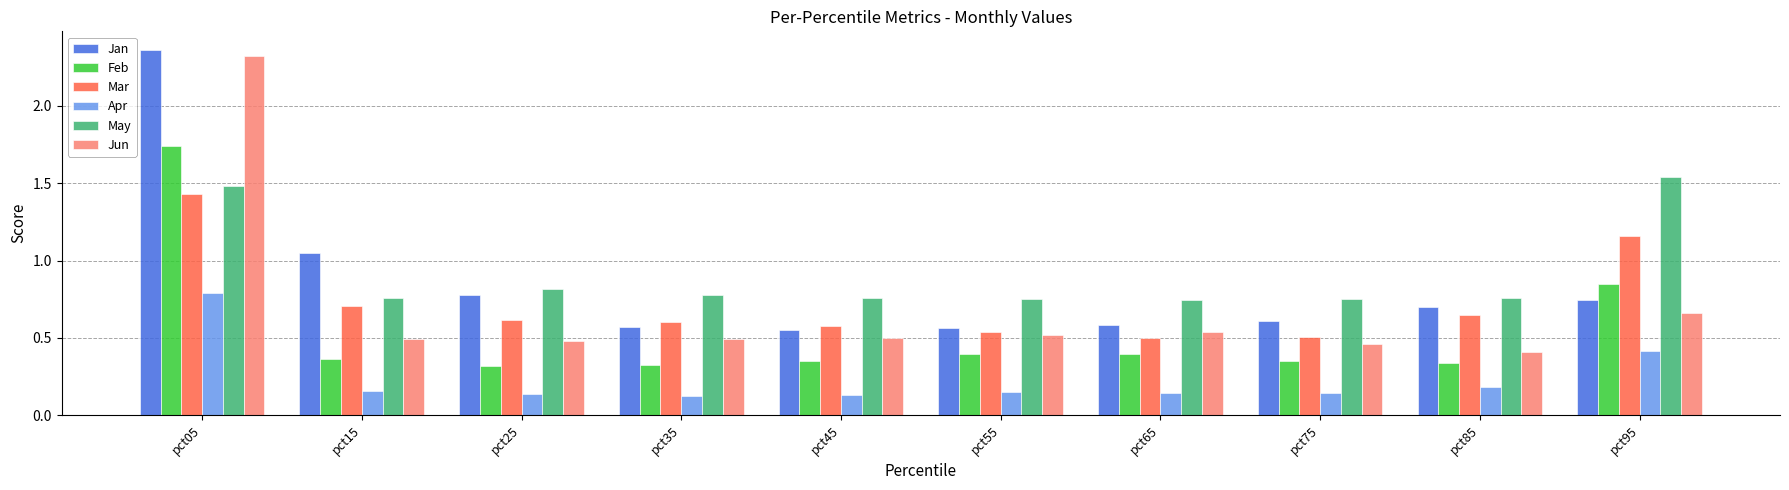

What is the total value across all series at pct15?

3.5